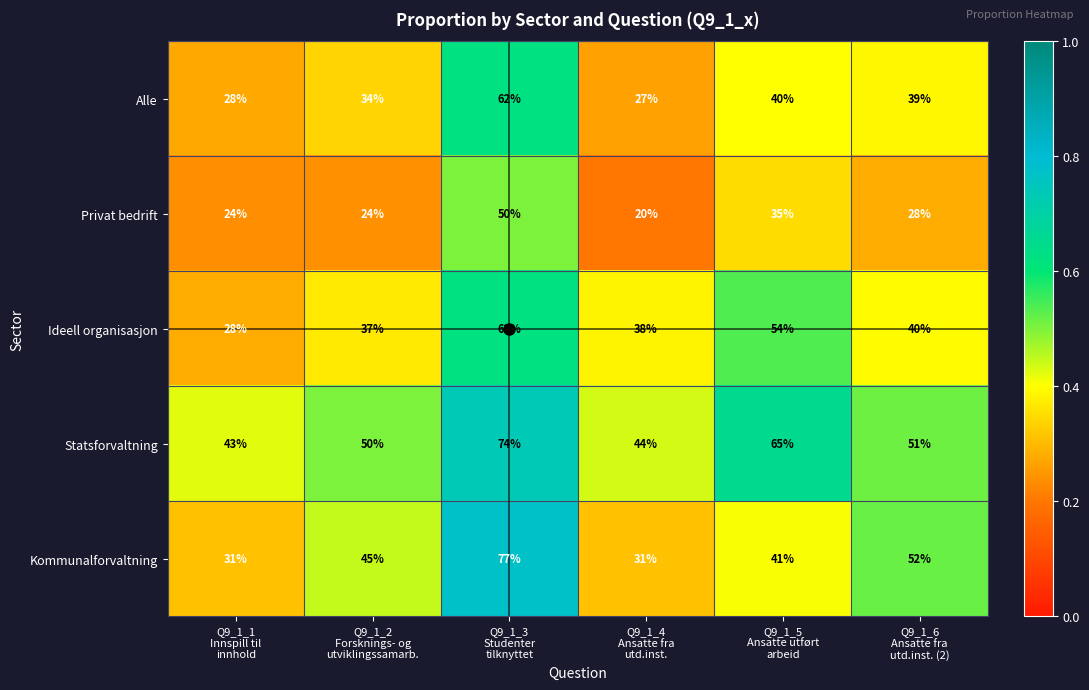

What is the difference between the maximum and second lowest values in the Alle series?

34